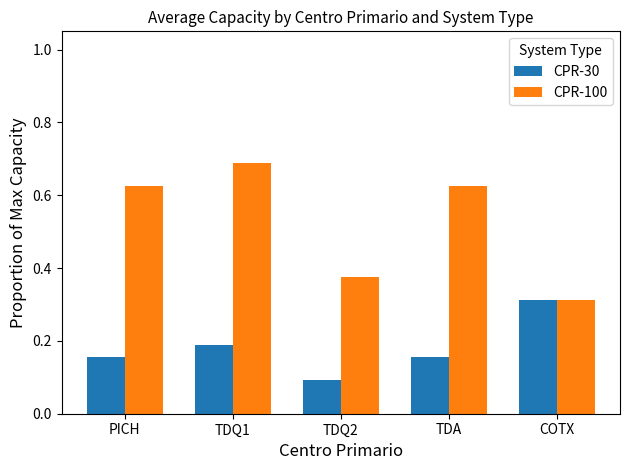

At which category is the sum across all series the highest?

TDQ1